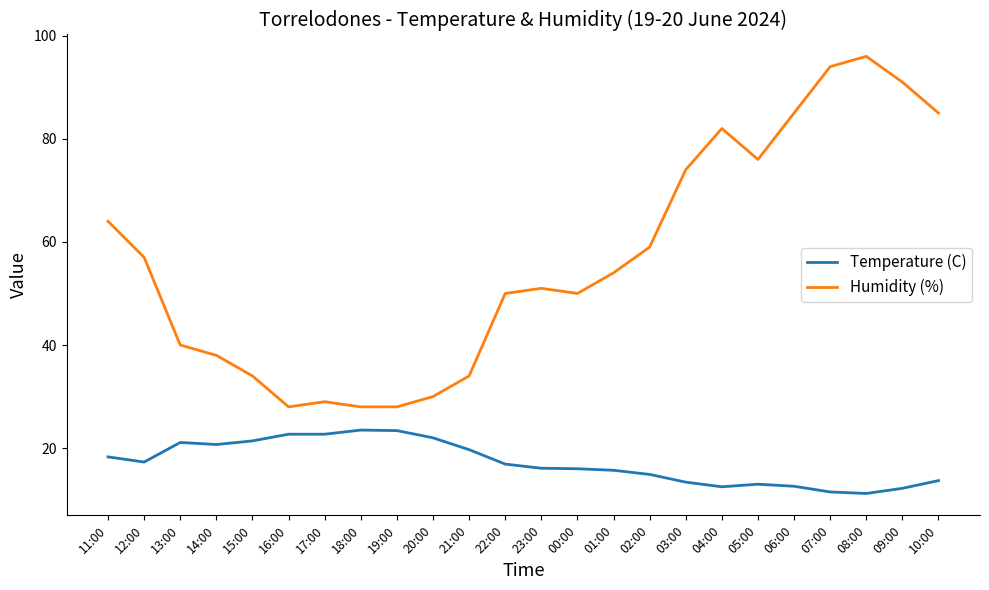

What is the sum of the Temperature (C) values at 08:00 and 06:00?

23.8